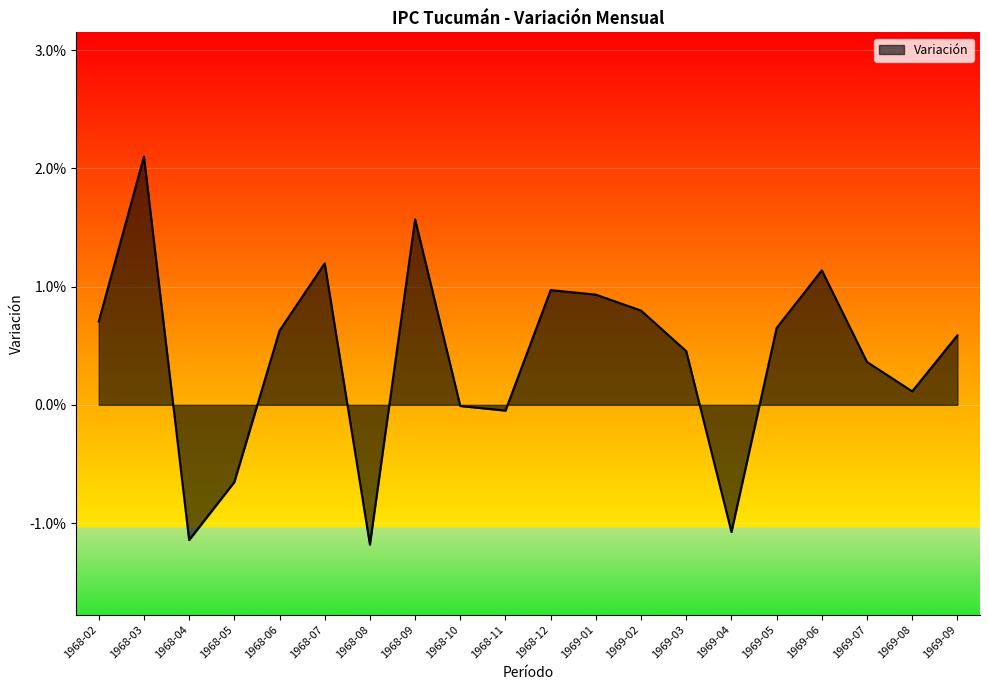

Does the chart display data point markers on the line(s)?

No